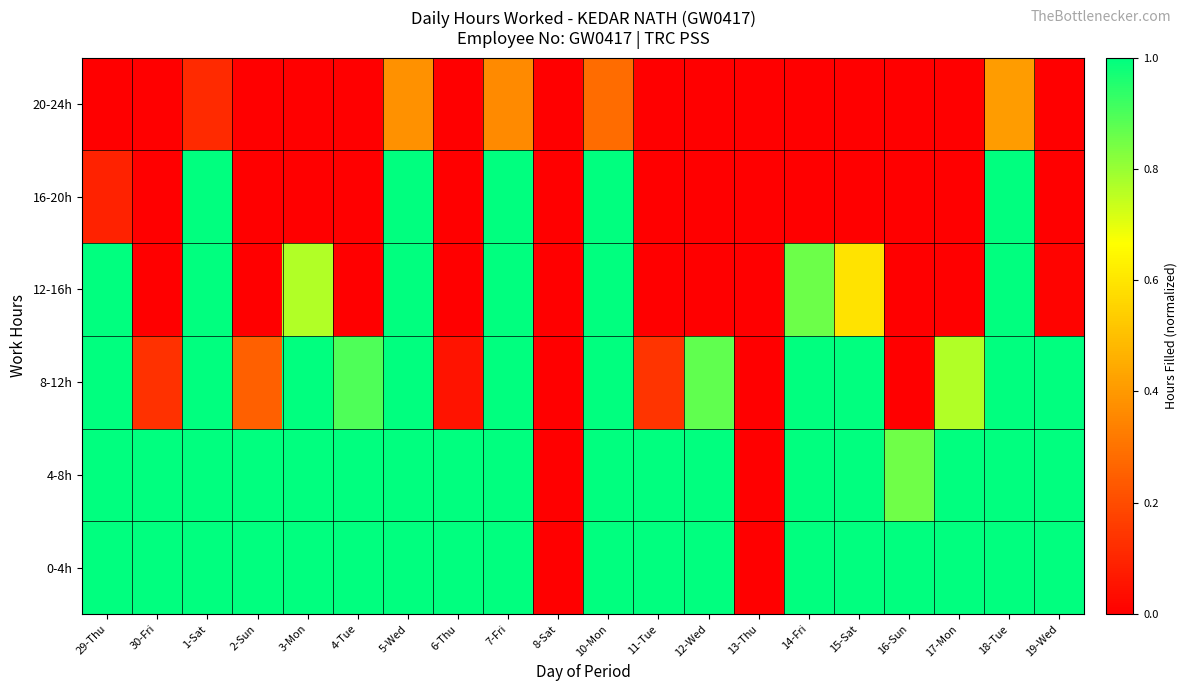

At how many categories does at least one series exceed 0?

18